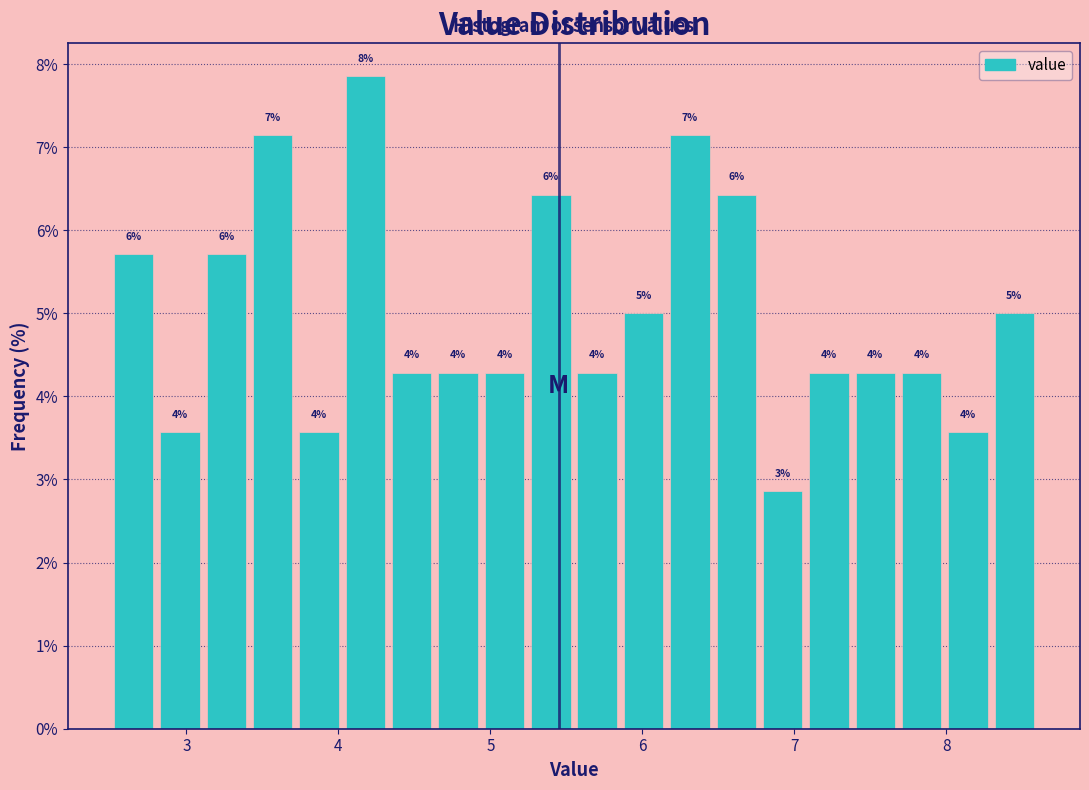

Around what value on the x-axis is the tallest bar? Give the approximate position of its centre, as read against the axis.

4.2